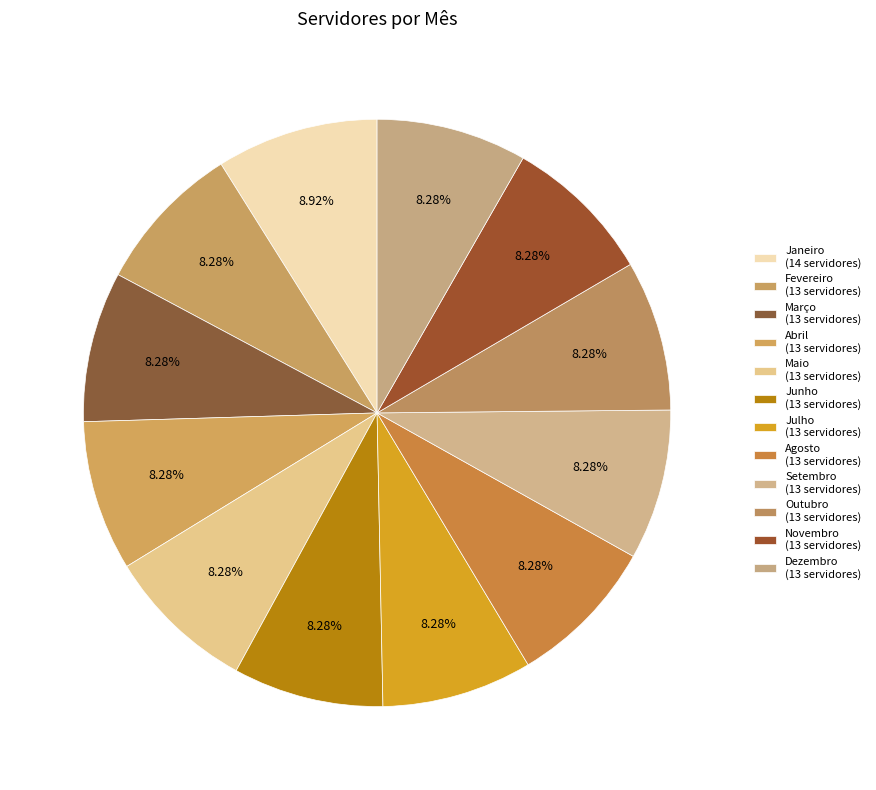

What percentage is NOT represented by Agosto?

91.7%